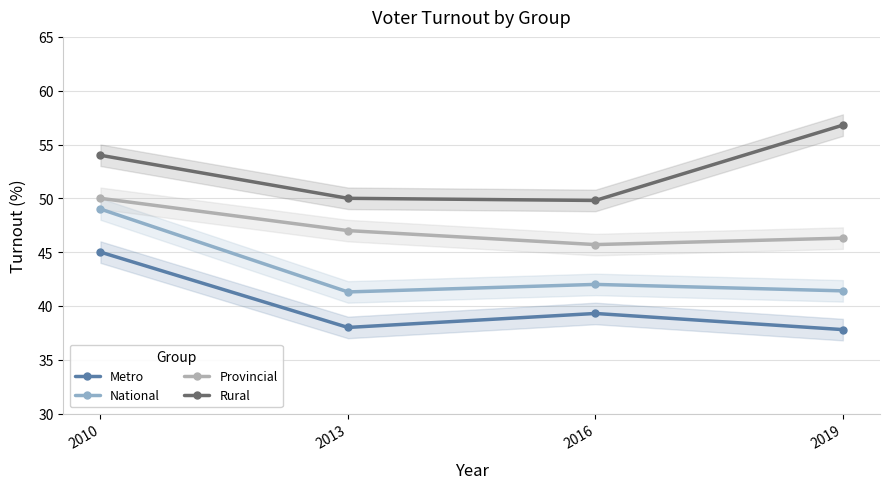

Which series has the largest range (max minus min)?

National